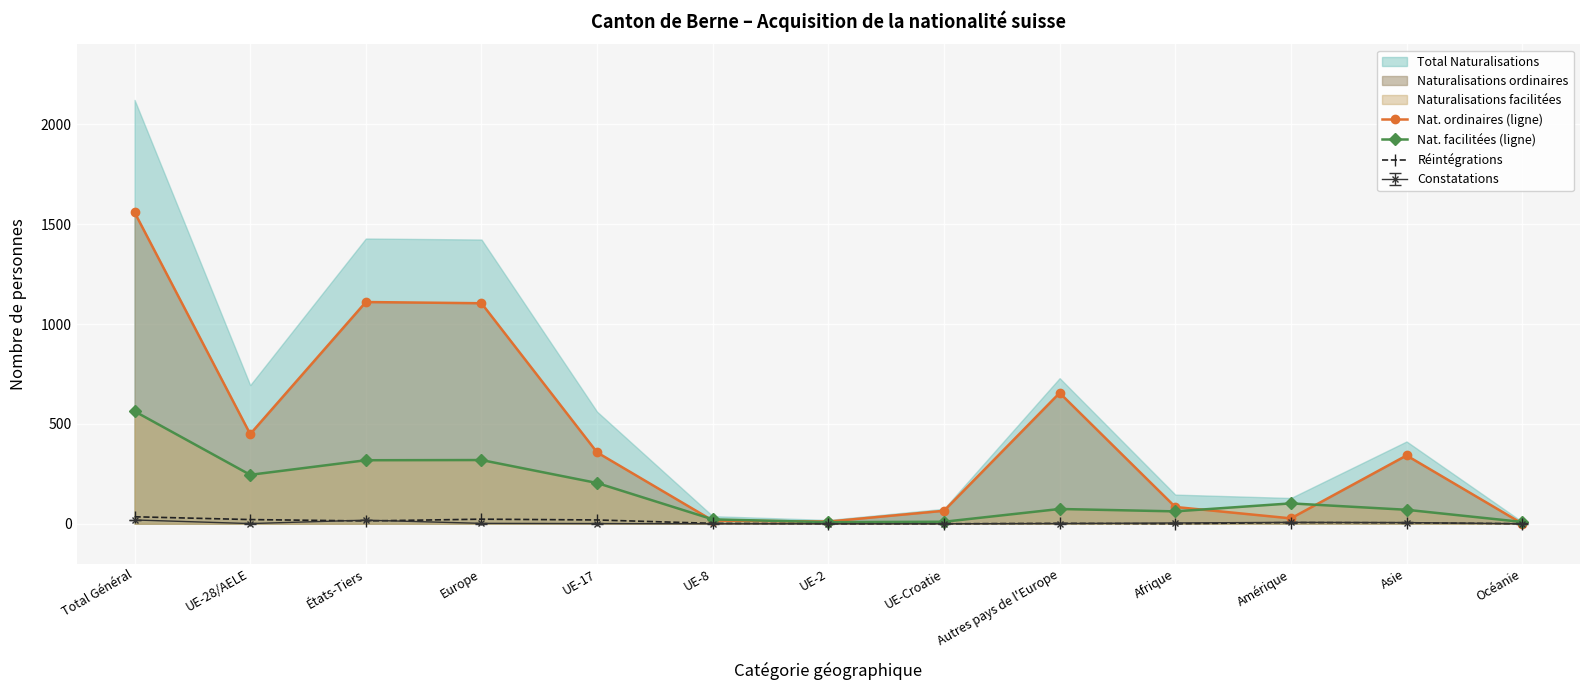

How many values in the Nat. facilitées (ligne) series are below 74?

6